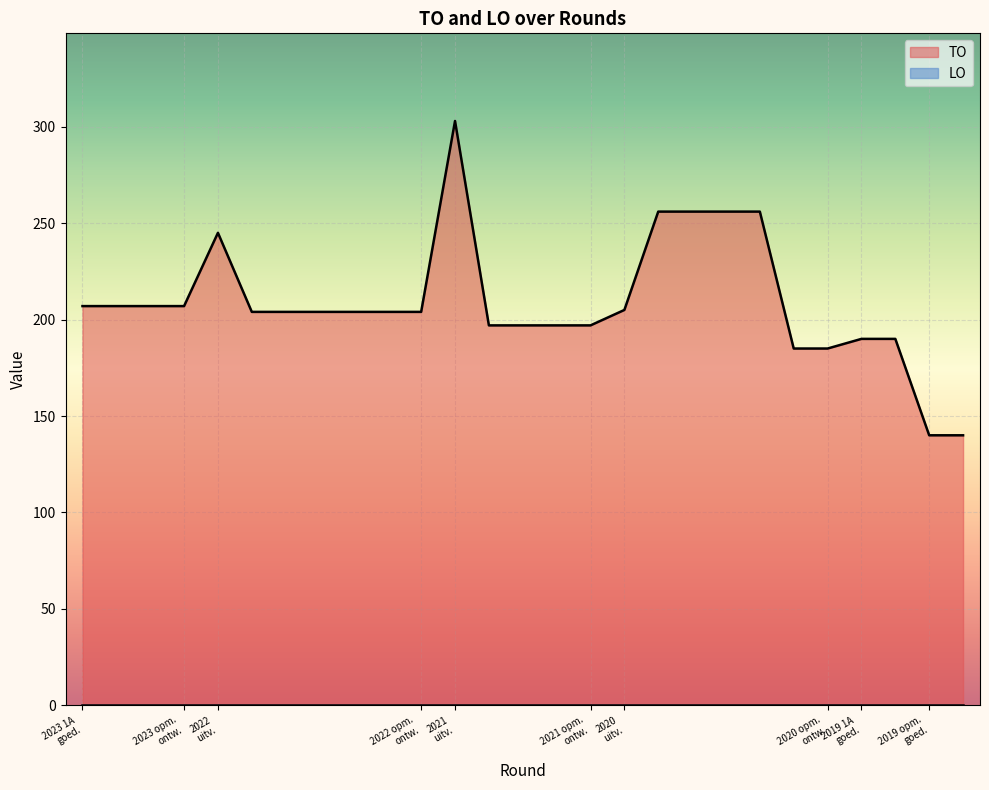

What is the greatest value displayed?

303